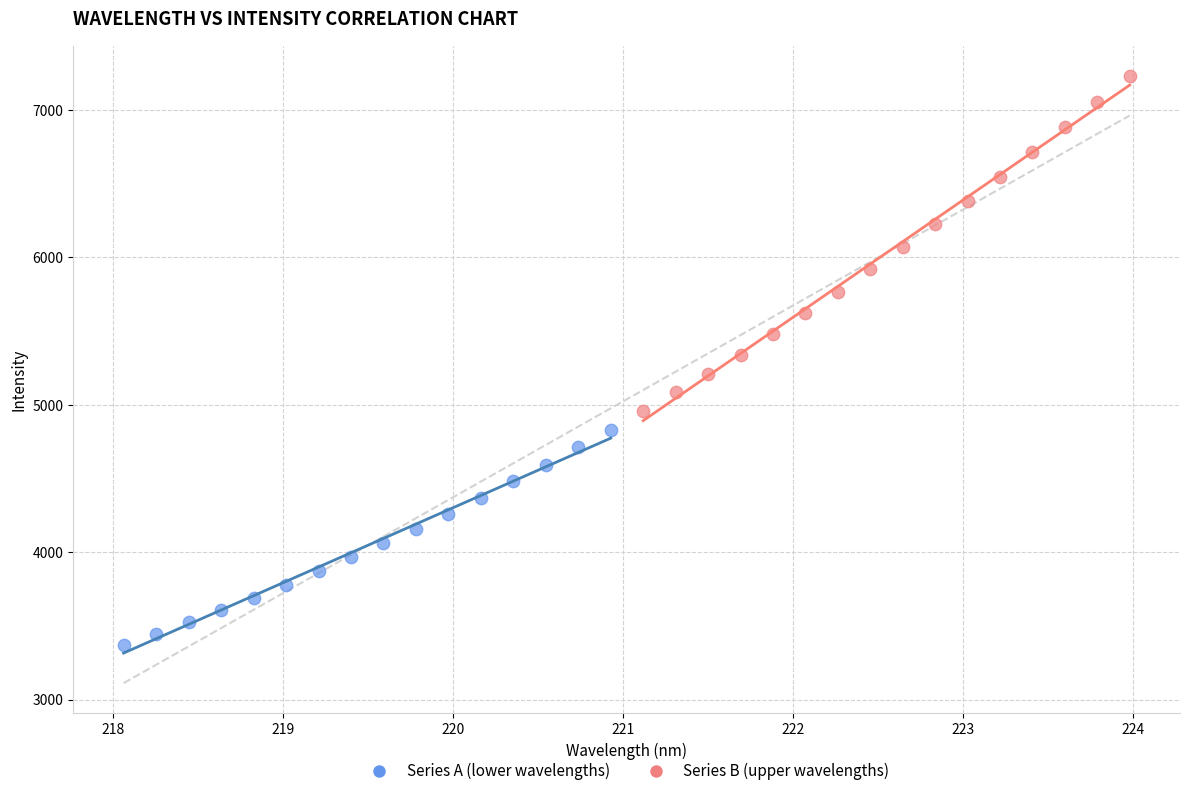

Which series has the widest spread of Y values?

Series B (upper wavelengths)